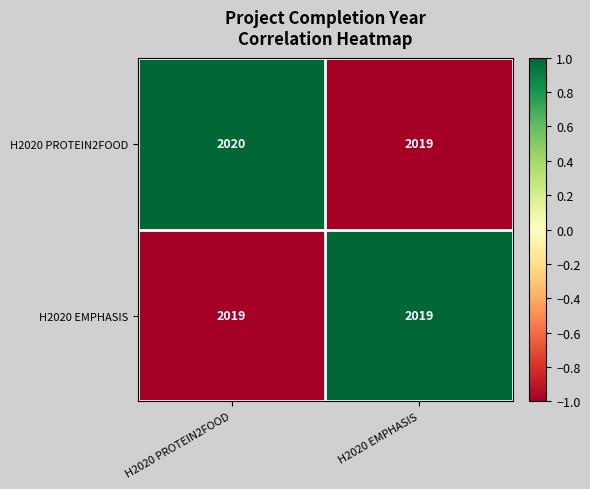

What is the spread (max minus min) of values at H2020 EMPHASIS?

0